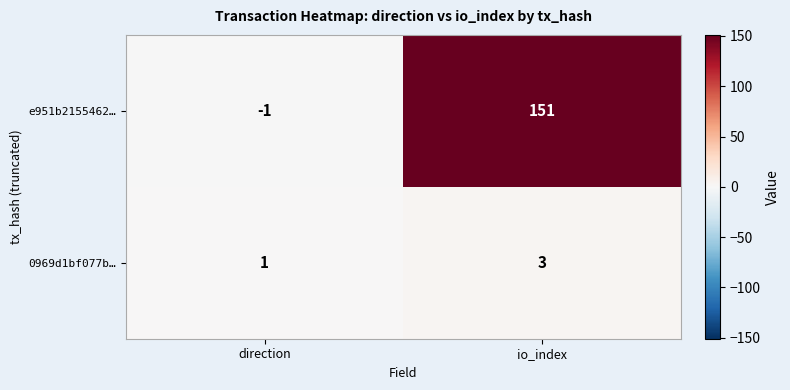

Reading left to right, transcribe all the data shown in this chart.

e951b2155462…: direction=-1	io_index=151
0969d1bf077b…: direction=1	io_index=3